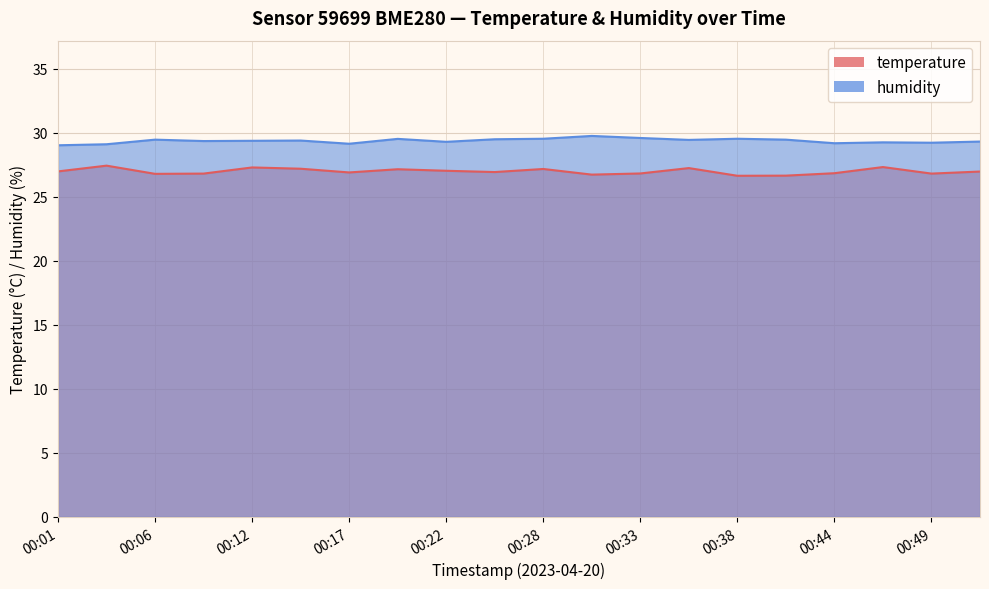

What is the average value of the humidity series?

29.4